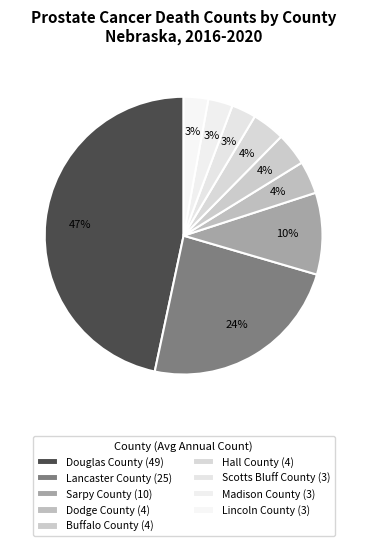

To the nearest percent, what portion does Madison County represent?

3%